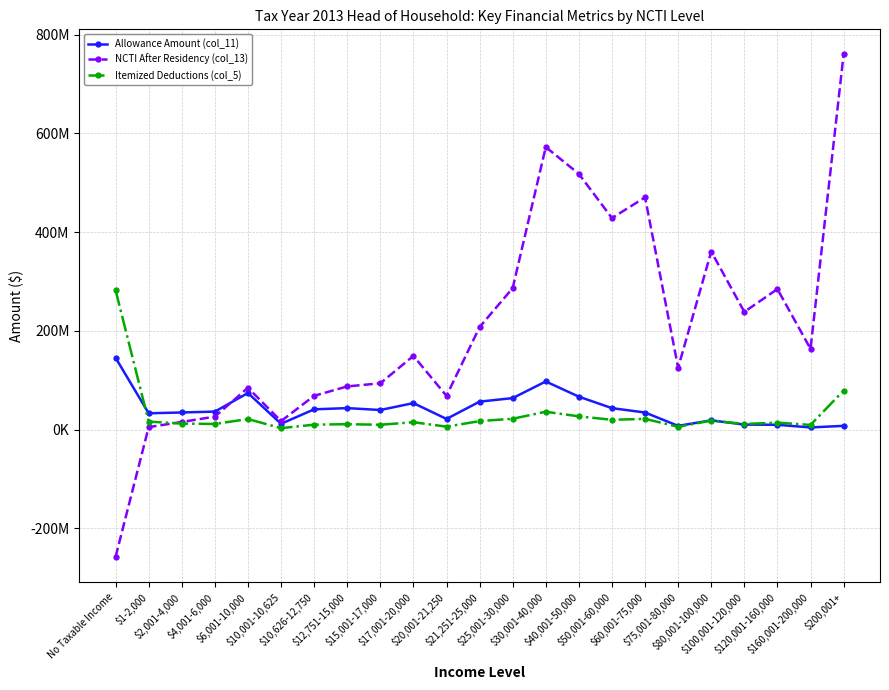

Which series has the largest range (max minus min)?

NCTI After Residency (col_13)